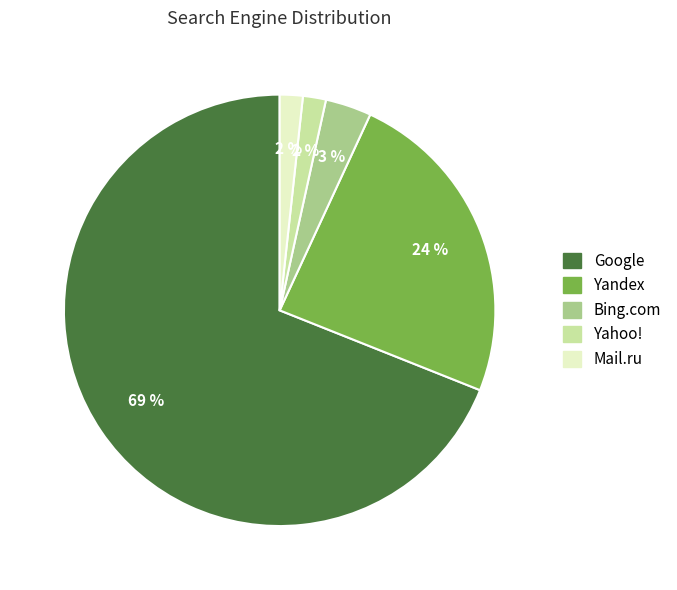

Combined, do Yahoo! and Yandex account for over 50%?

No